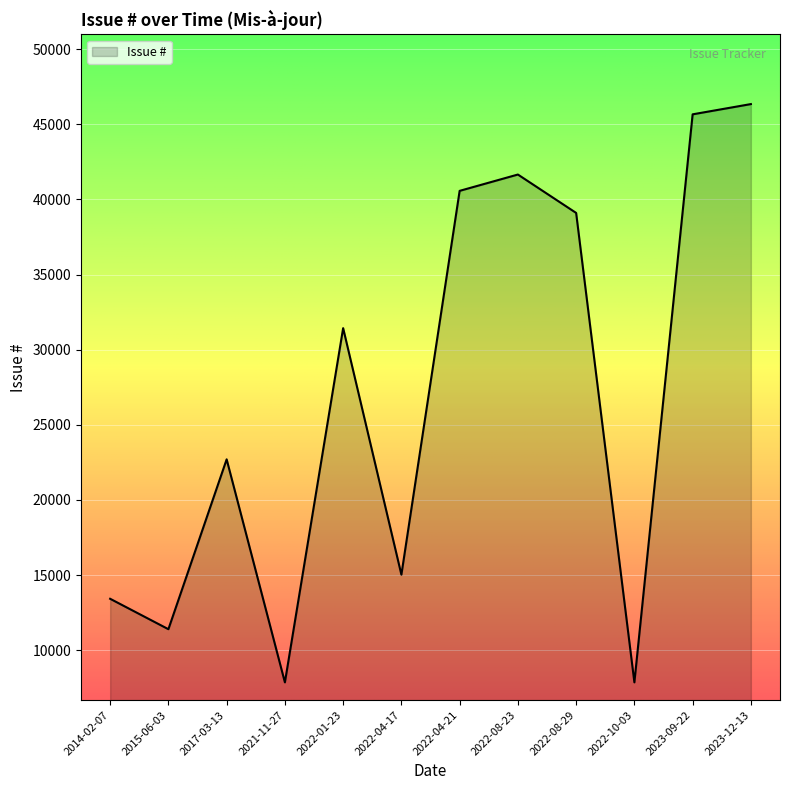

What is the ratio of the value at 2022-08-29 to the value at 2023-09-22?

0.9